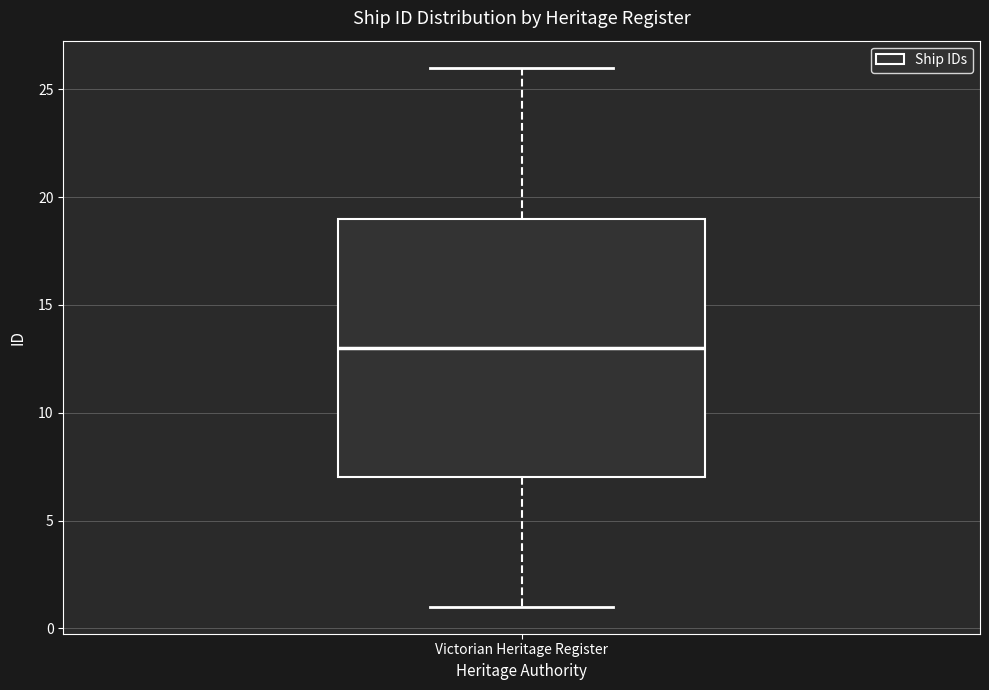

Transcribe this box plot: give where the median line is, the range the box spans, and where the two whiskers end, as read against the y-axis. The values are not printed on the chart, so give them approximately, as read against the axis.

median 13, box 7 to 19, whiskers 1 to 26